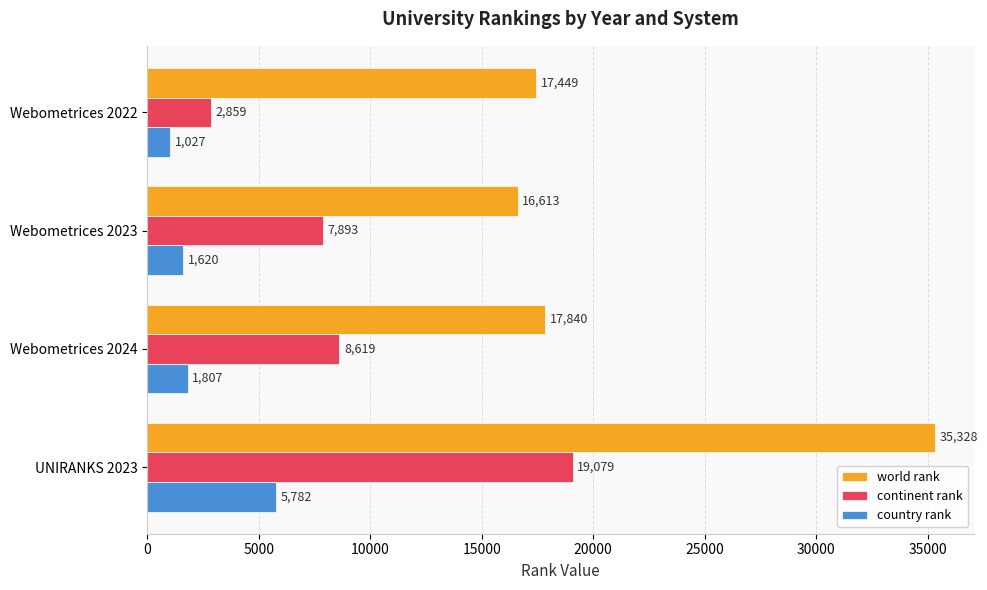

The continent rank series shows 1534 at Webometrices 2022. True or false?

False